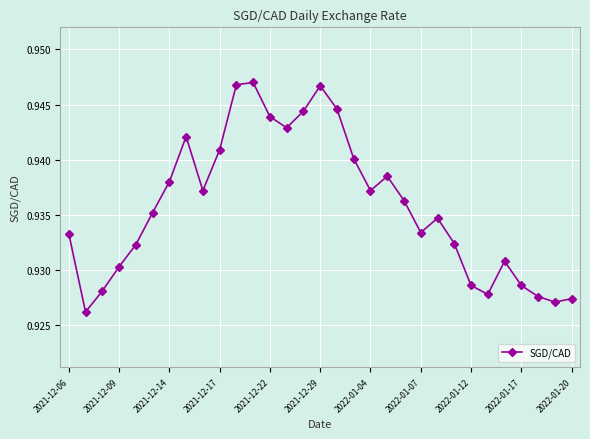

True or false: there are more than 2 points higher than both neighbors.

True